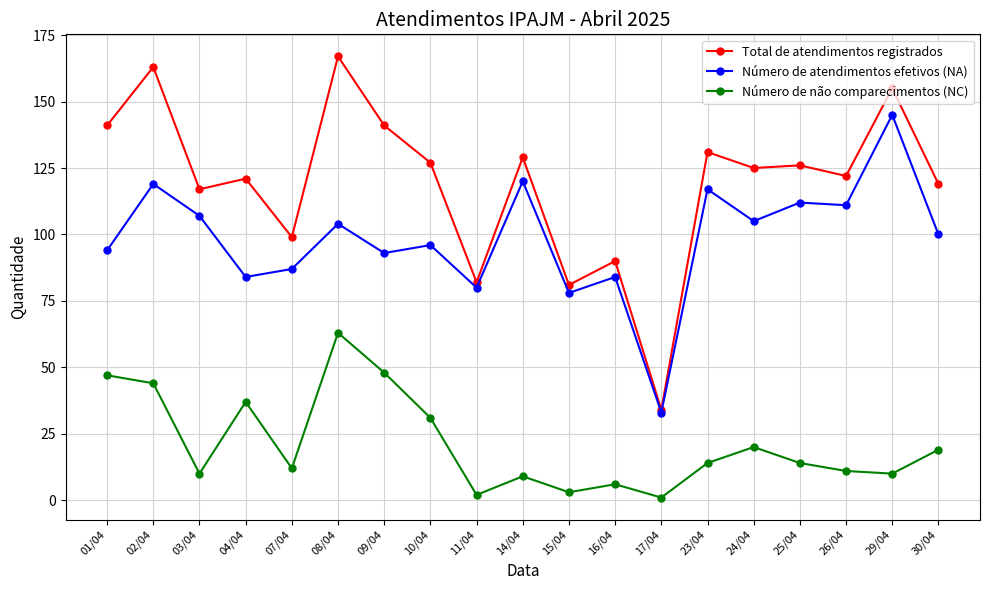

At which label is Total de atendimentos registrados closest to 100?

07/04